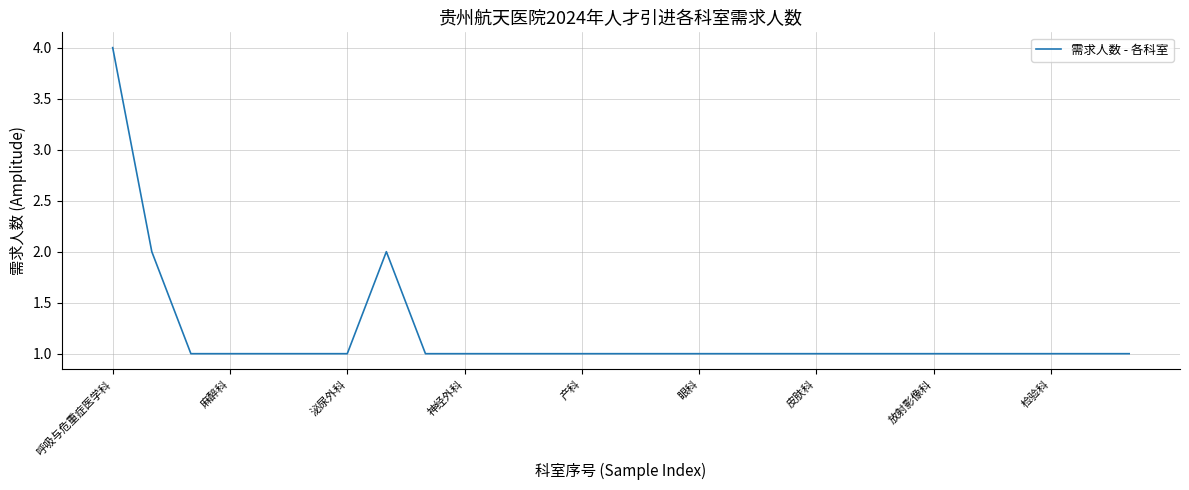

What is the difference between the maximum and minimum values?

3